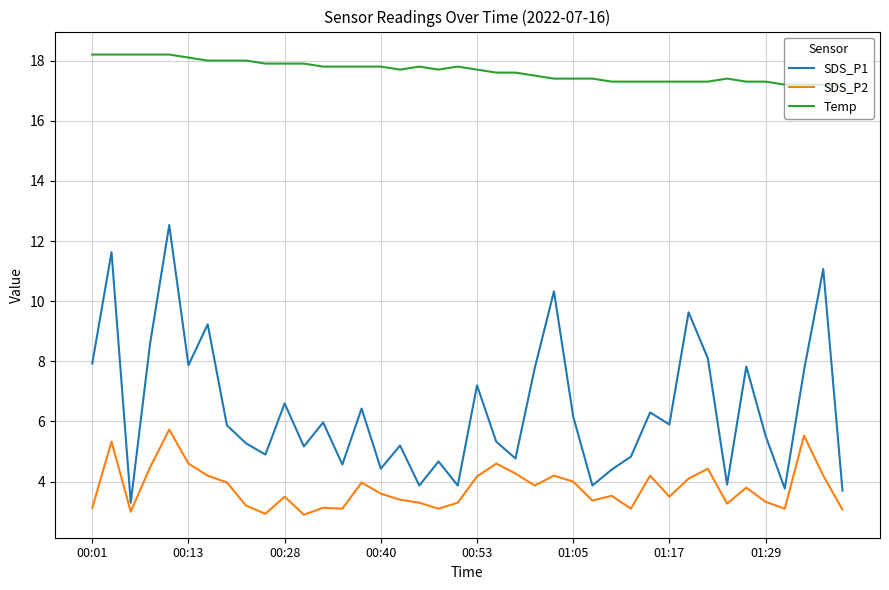

What is the highest value of the Temp series?

18.2